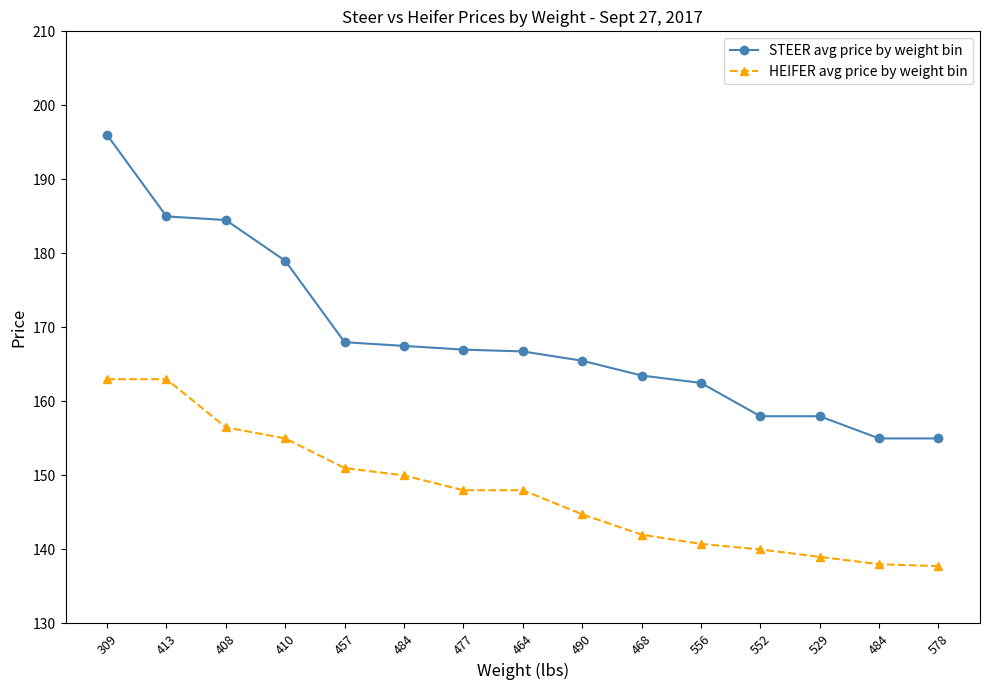

What are all the series names shown in the legend?

STEER avg price by weight bin, HEIFER avg price by weight bin